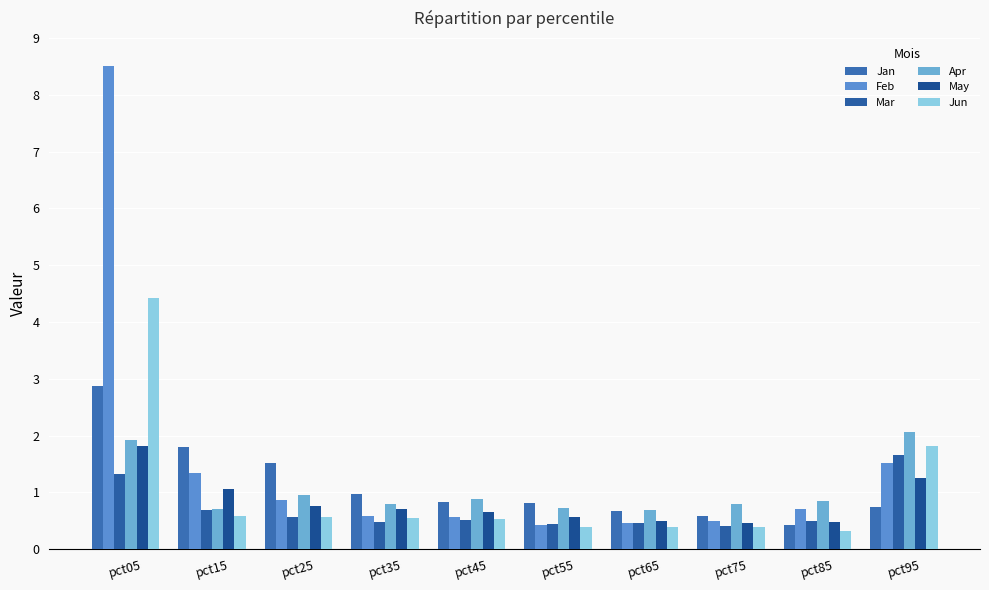

List the labels in order of Mar value, largest first.

pct95, pct05, pct15, pct25, pct45, pct85, pct35, pct65, pct55, pct75